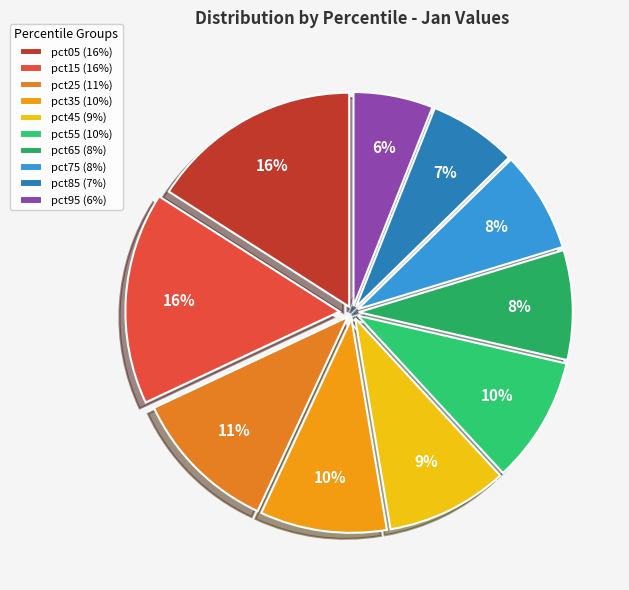

How many segments does this pie chart have?

10